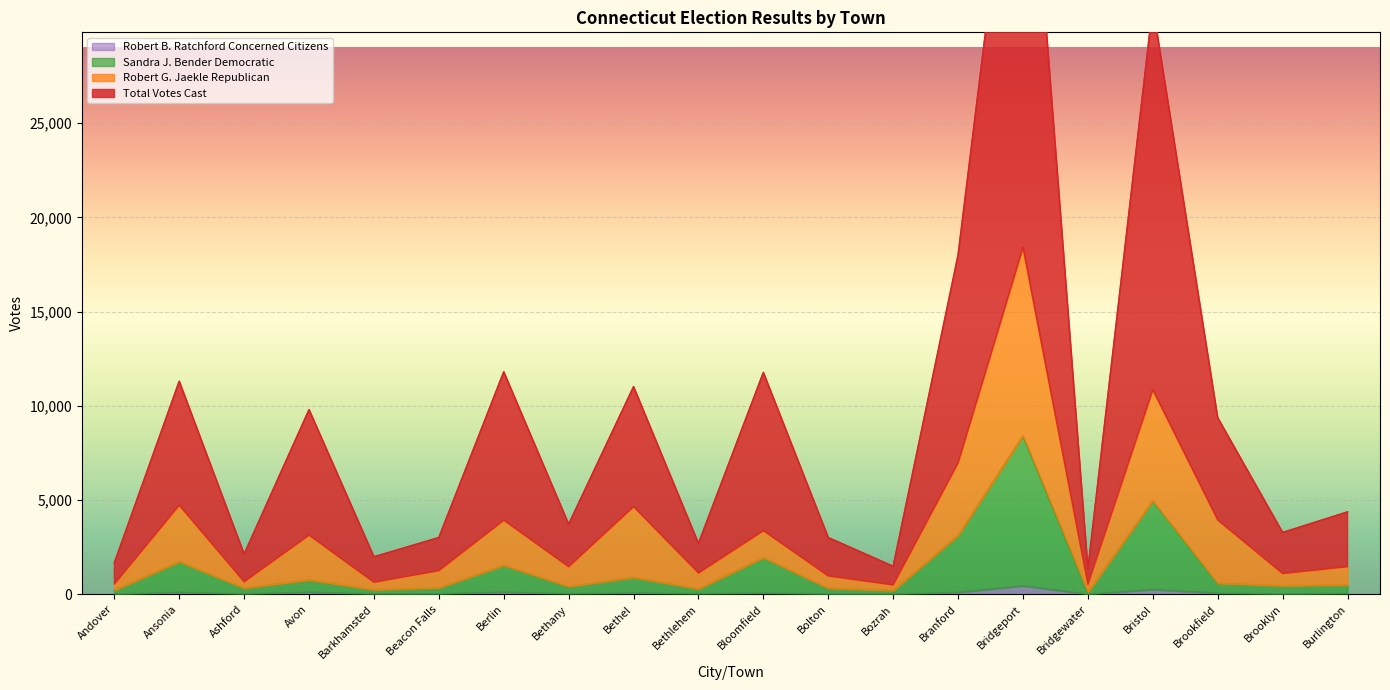

Rank the categories by Total Votes Cast value from lowest to highest.

Bridgewater, Bozrah, Andover, Barkhamsted, Ashford, Bethlehem, Bolton, Beacon Falls, Brooklyn, Bethany, Burlington, Brookfield, Avon, Bethel, Ansonia, Bloomfield, Berlin, Branford, Bristol, Bridgeport